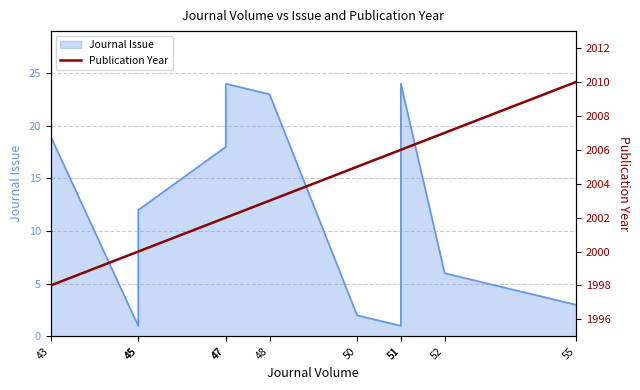

What is the value of the 8th point from the left?

2006